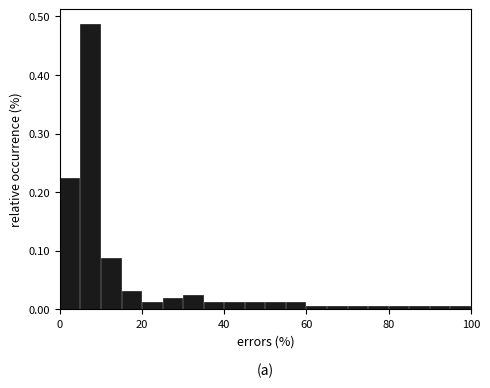

Read against the x-axis, roughly where is the centre of the tallest bar?

8